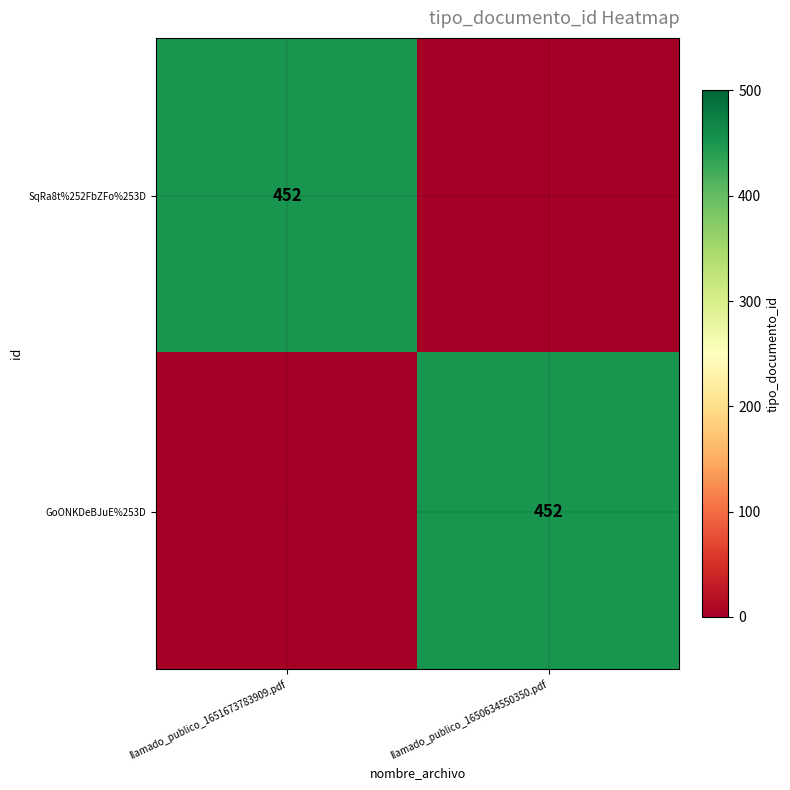

The SqRa8t%252FbZFo%253D series shows 601 at llamado_publico_1651673783909.pdf. True or false?

False